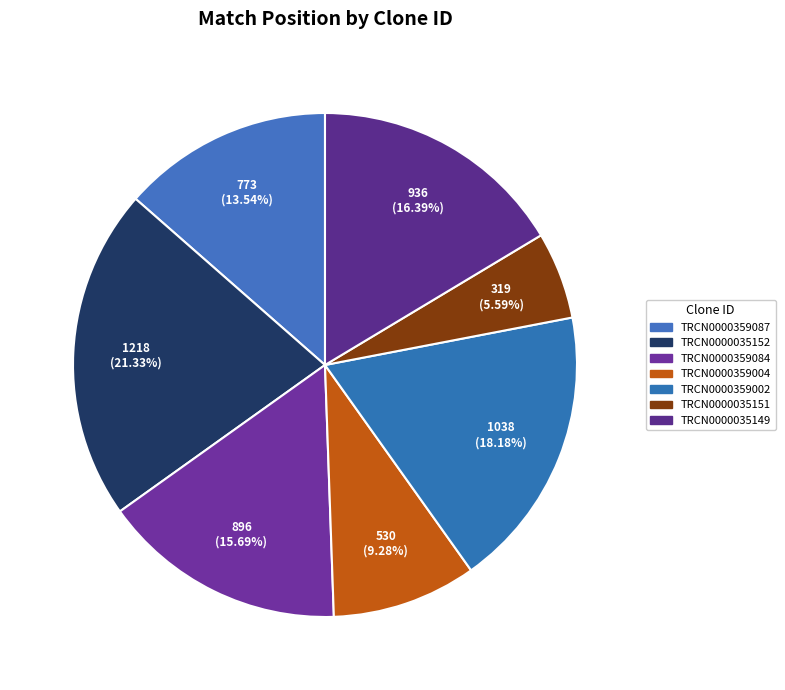

Which category has the biggest portion of the pie?

TRCN0000035152